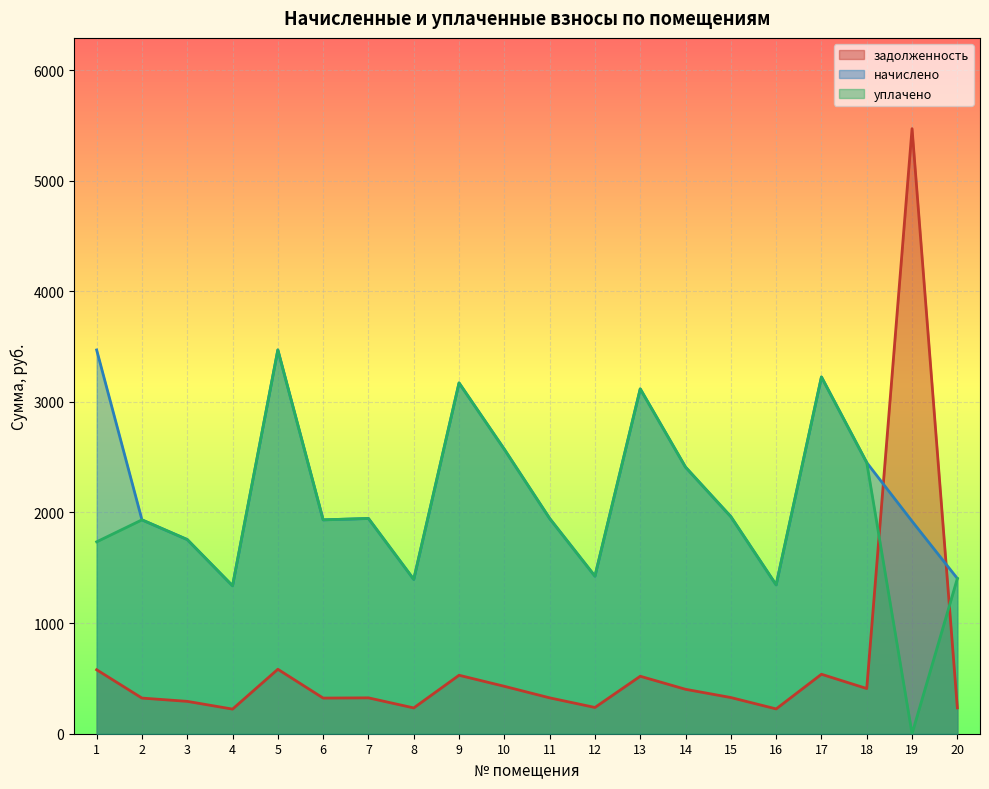

Is the value of уплачено at 1 greater than the value of задолженность at 15?

Yes